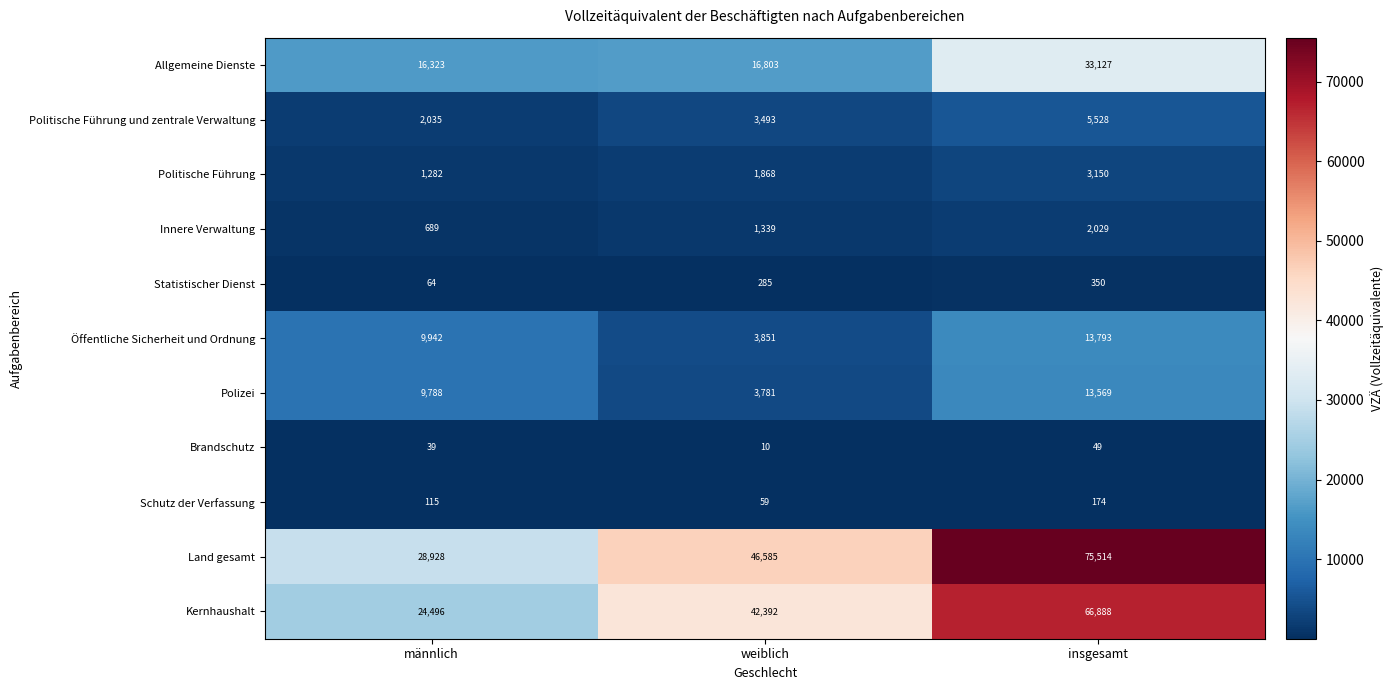

What is the difference between the maximum and second lowest values in the Öffentliche Sicherheit und Ordnung series?

3851